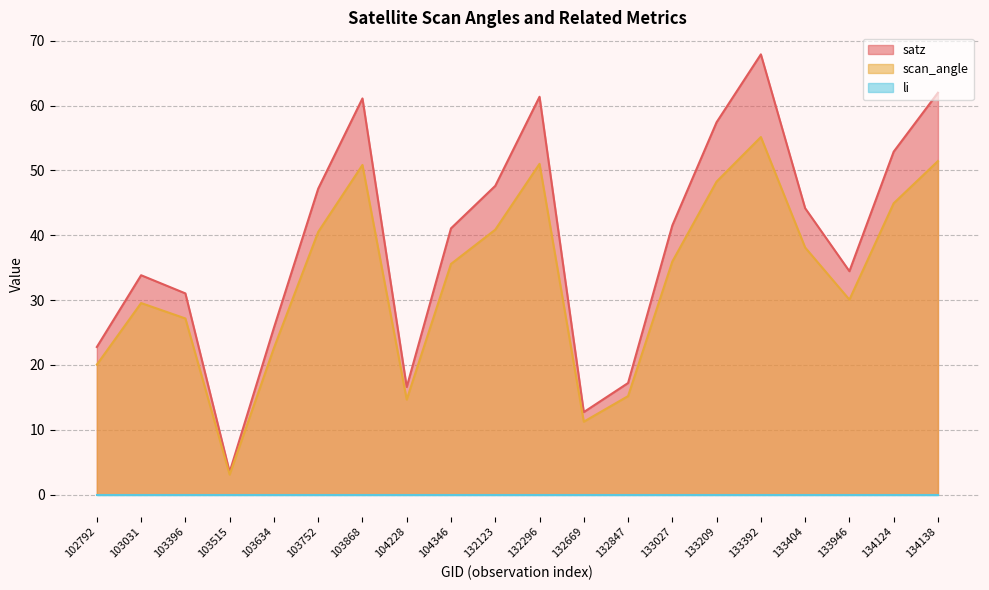

What is the maximum value for scan_angle?

55.1